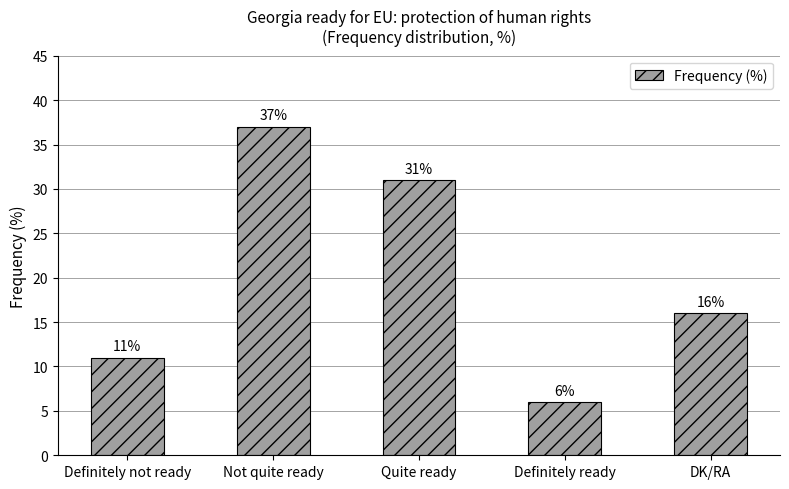

Rank the categories by value from highest to lowest.

Not quite ready, Quite ready, DK/RA, Definitely not ready, Definitely ready